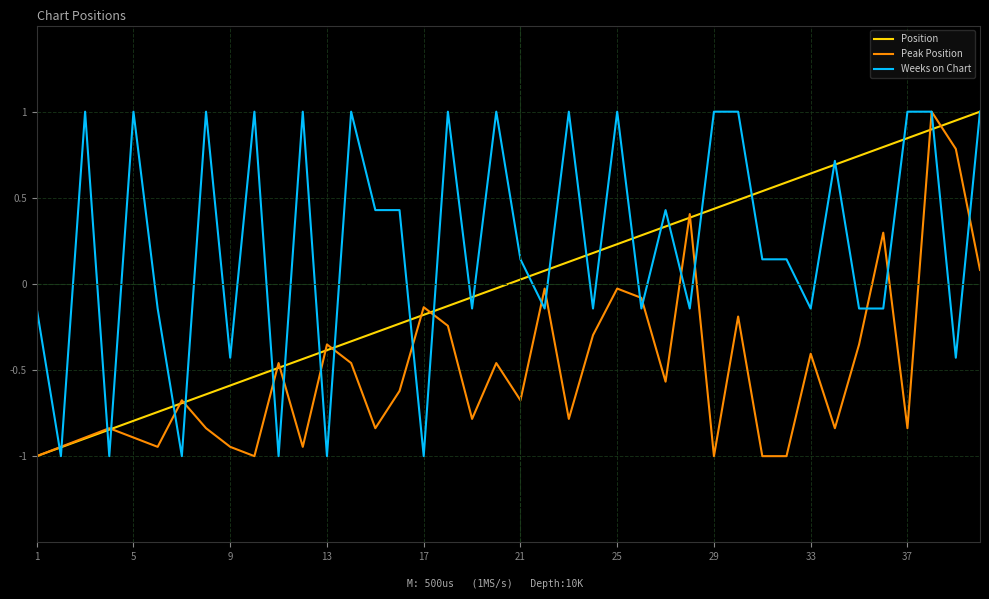

Rank the series by their average value, from highest to lowest.

Weeks on Chart, Position, Peak Position